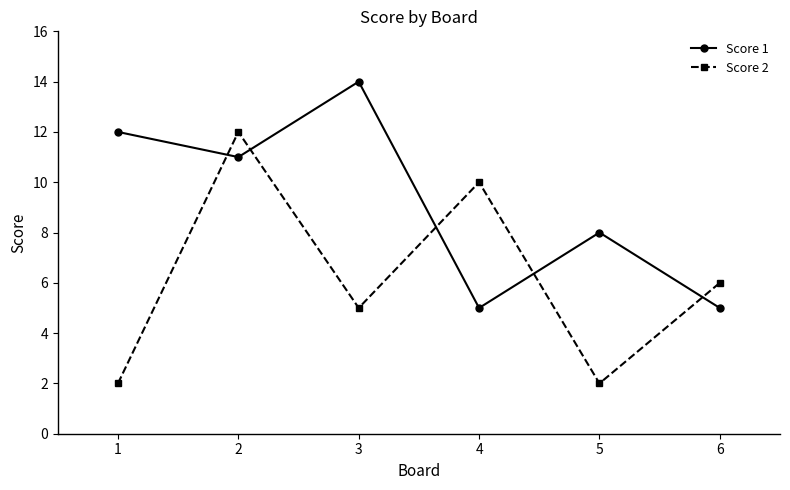

What is the highest value of the Score 2 series?

12